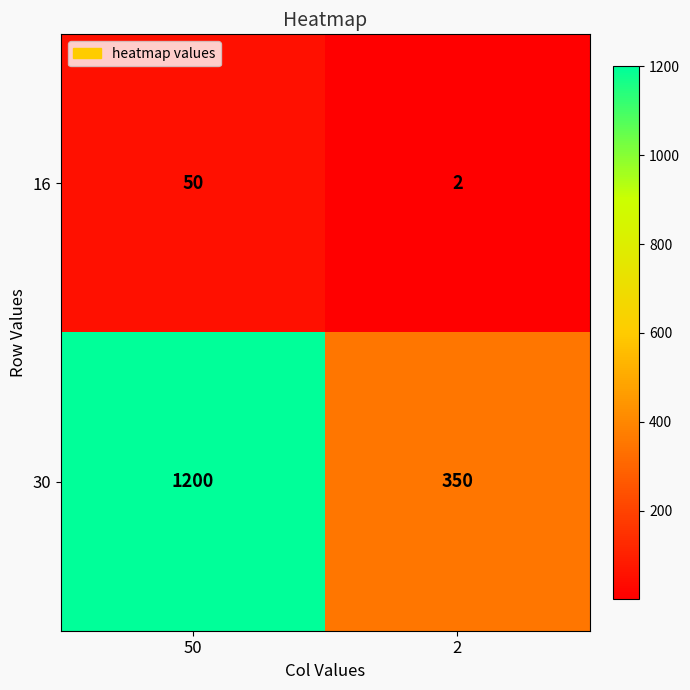

Which series has the widest spread of values?

30